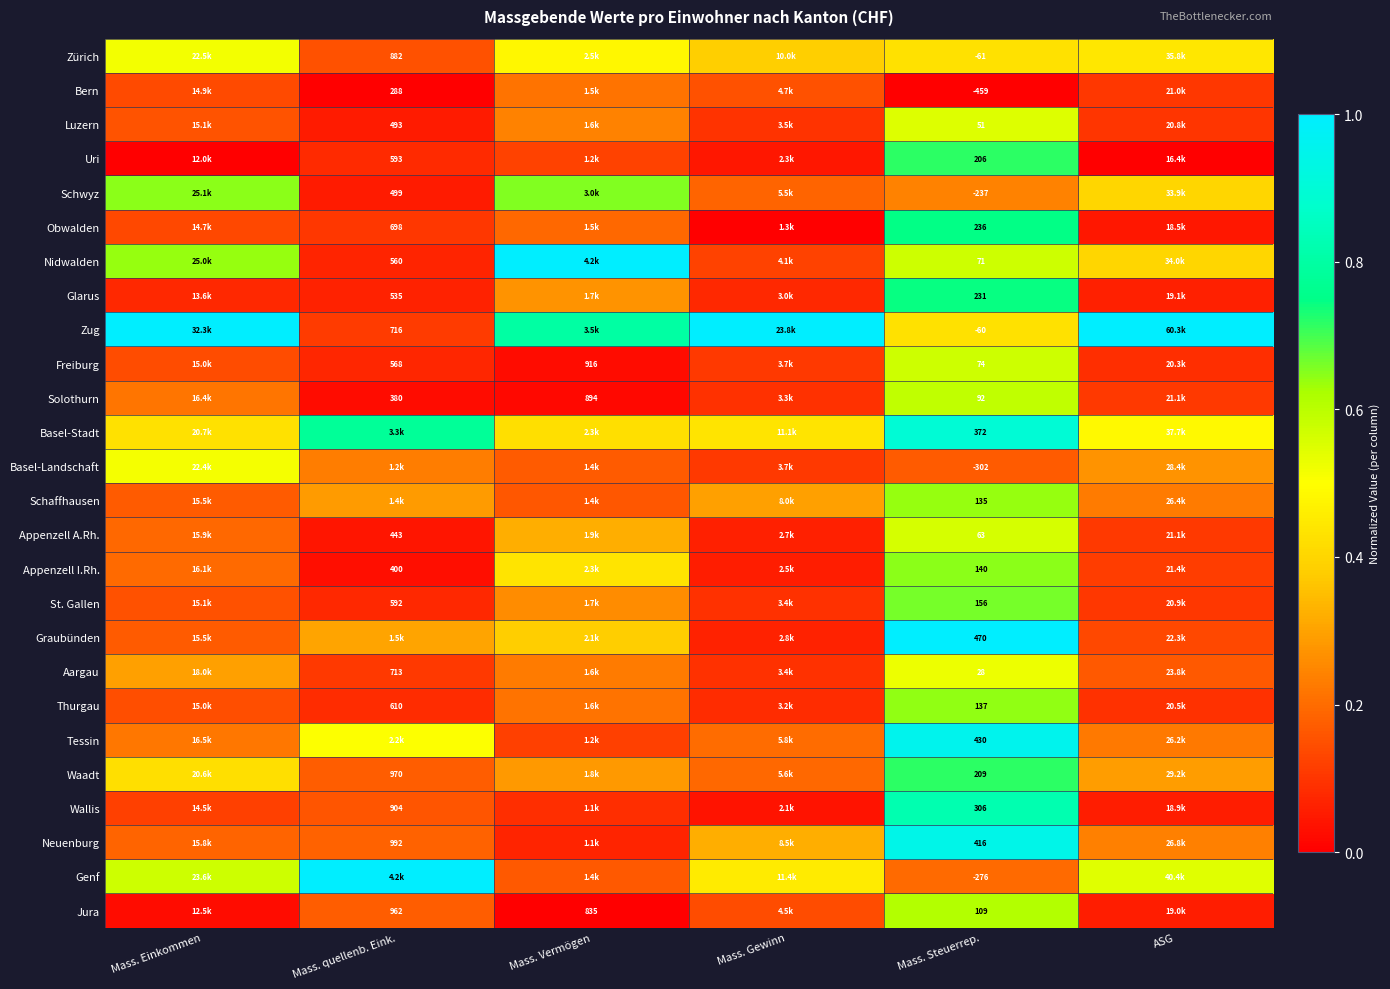

Rank the series at Mass. Gewinn from lowest to highest value.

Obwalden, Wallis, Uri, Appenzell I.Rh., Appenzell A.Rh., Graubünden, Glarus, Thurgau, Solothurn, St. Gallen, Aargau, Luzern, Basel-Landschaft, Freiburg, Nidwalden, Jura, Bern, Schwyz, Waadt, Tessin, Schaffhausen, Neuenburg, Zürich, Basel-Stadt, Genf, Zug